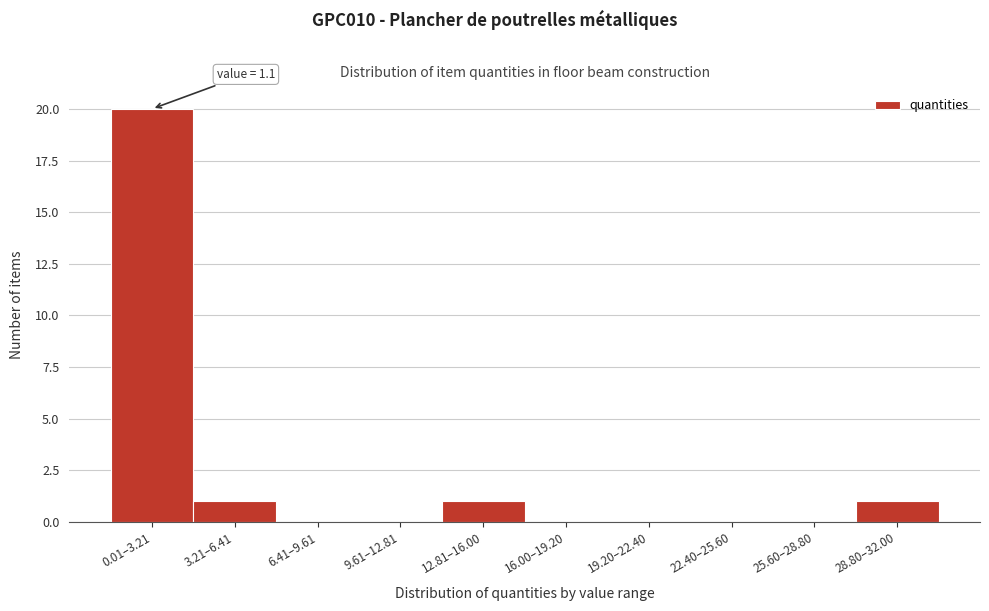

Reading left to right, transcribe all the data shown in this chart.

0.01–3.21=20	3.21–6.41=1	6.41–9.61=0	9.61–12.81=0	12.81–16.00=1	16.00–19.20=0	19.20–22.40=0	22.40–25.60=0	25.60–28.80=0	28.80–32.00=1